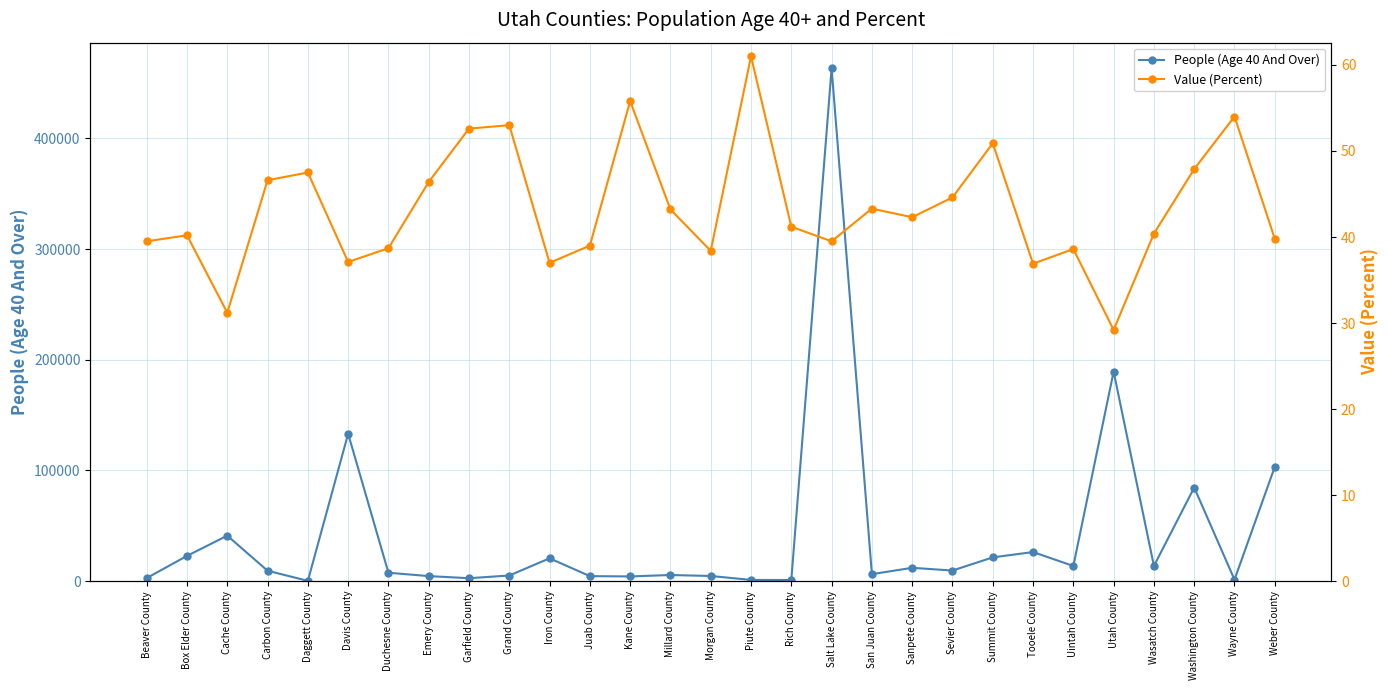

What is the sum of all People (Age 40 And Over) values?

1216325